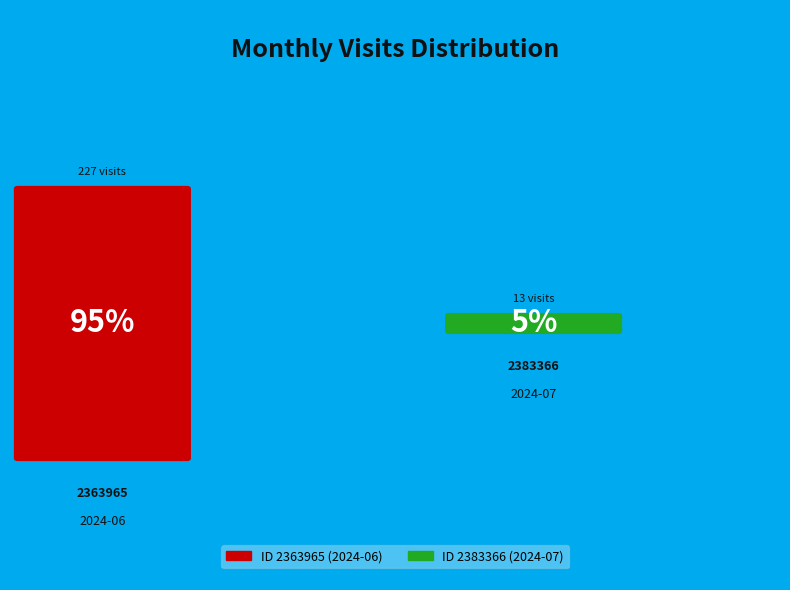

Is there a majority slice in this chart?

Yes